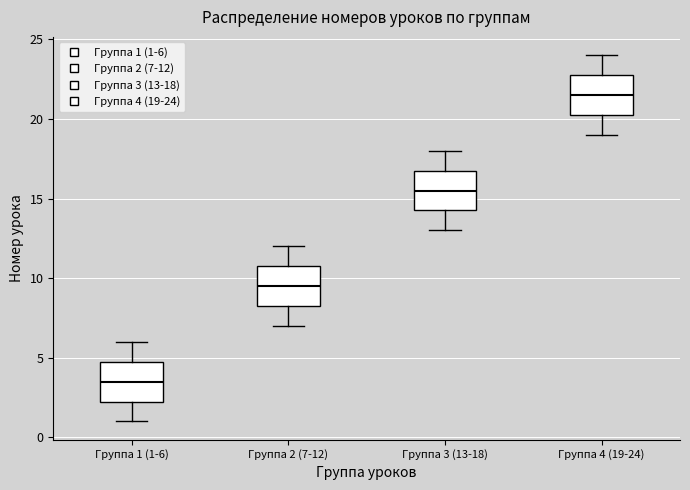

Reading left to right, transcribe this box plot: for each box, give where its median line is, the range the box spans, and where its two whiskers end, as read against the y-axis. The values are not printed on the chart, so give them approximately, as read against the axis.

Группа 1 (1-6): median 3.5, box 2.5 to 5.0, whiskers 1.0 to 6.0
Группа 2 (7-12): median 9.5, box 8.5 to 11.0, whiskers 7.0 to 12.0
Группа 3 (13-18): median 15.5, box 14.5 to 17.0, whiskers 13.0 to 18.0
Группа 4 (19-24): median 21.5, box 20.5 to 23.0, whiskers 19.0 to 24.0